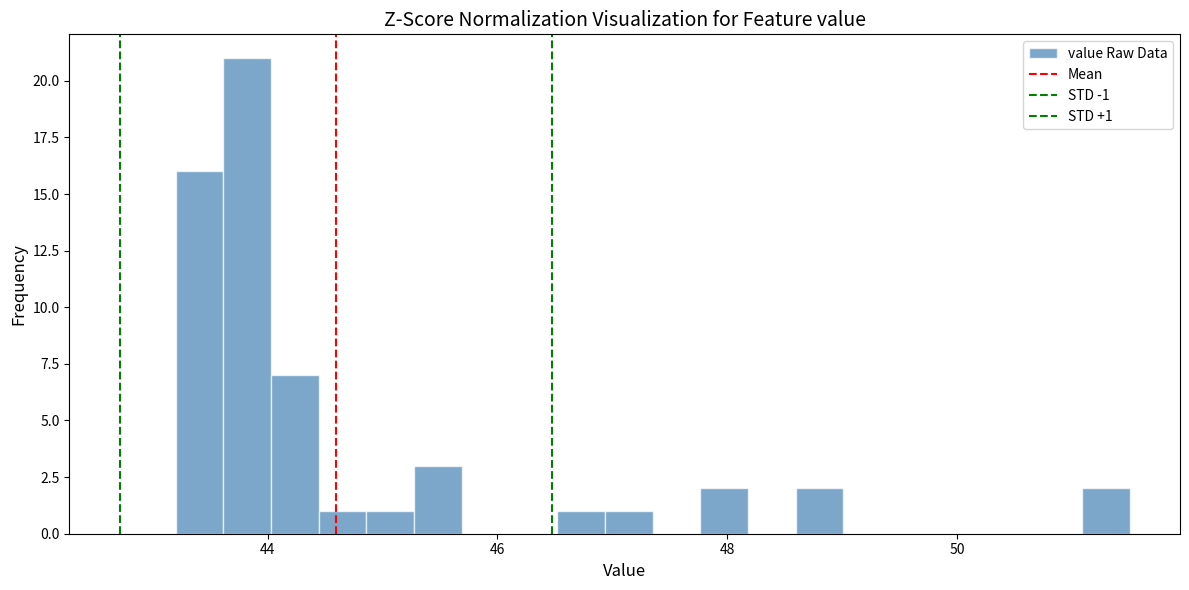

Around what value on the x-axis is the tallest bar? Give the approximate position of its centre, as read against the axis.

43.8